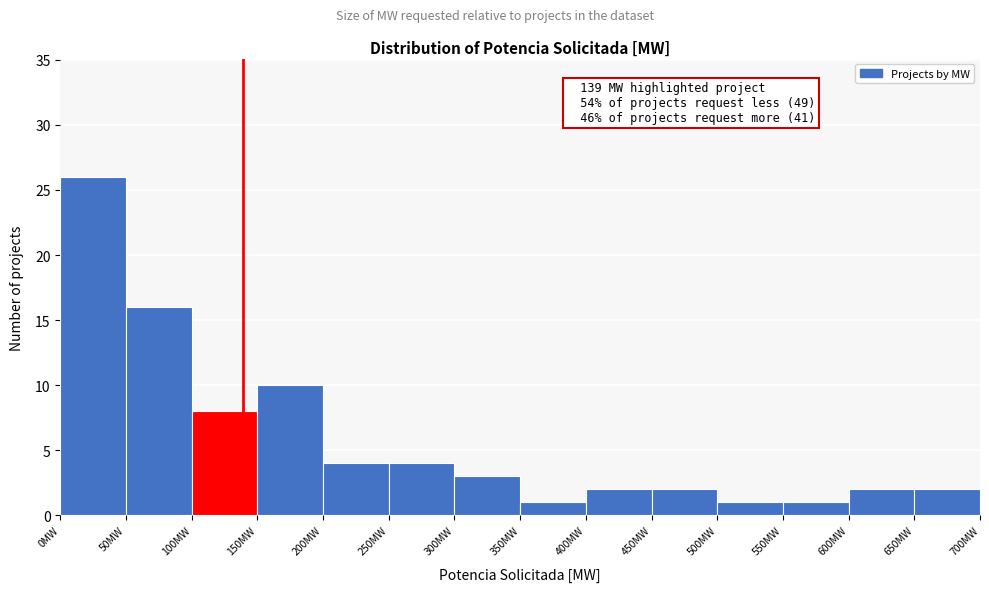

Which range on the x-axis has the tallest bar?

0 to 50